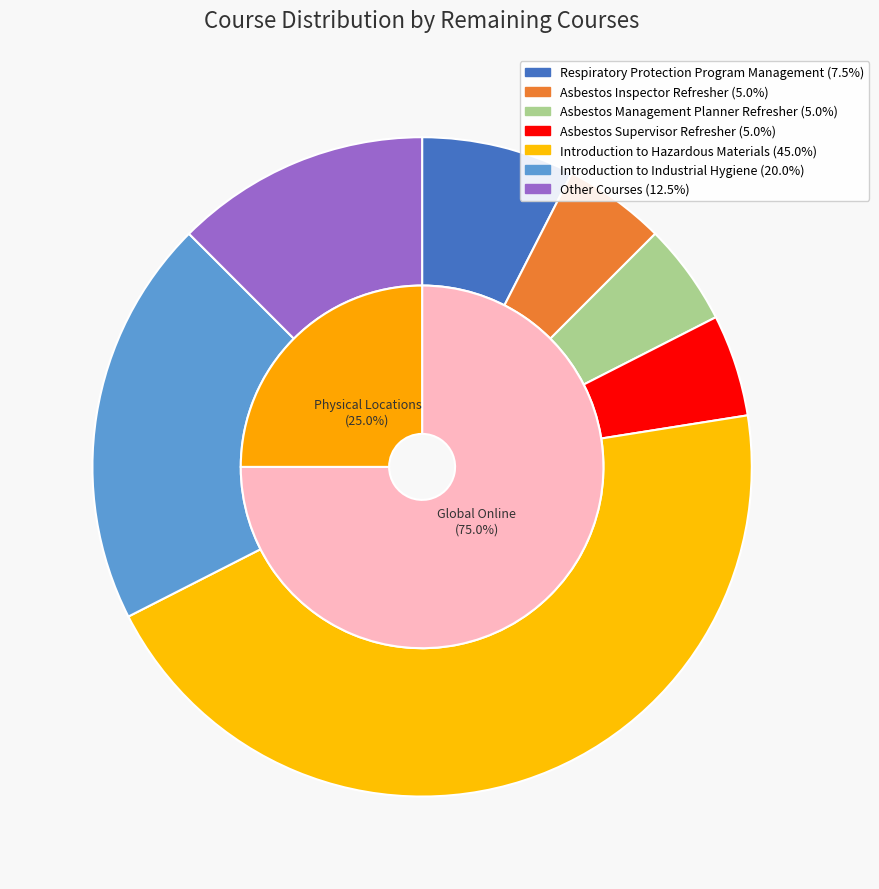

Rank the categories by value from highest to lowest.

Introduction to Hazardous Materials, Introduction to Industrial Hygiene, Other Courses, Respiratory Protection Program Management, Asbestos Inspector Refresher, Asbestos Management Planner Refresher, Asbestos Supervisor Refresher